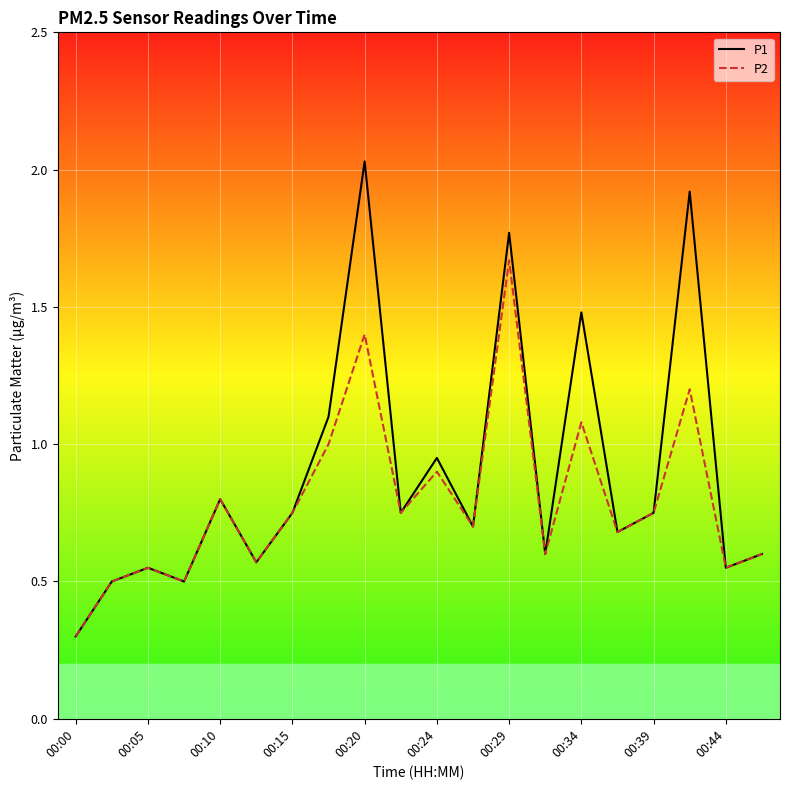

List the series in order of their peak value, lowest first.

P2, P1